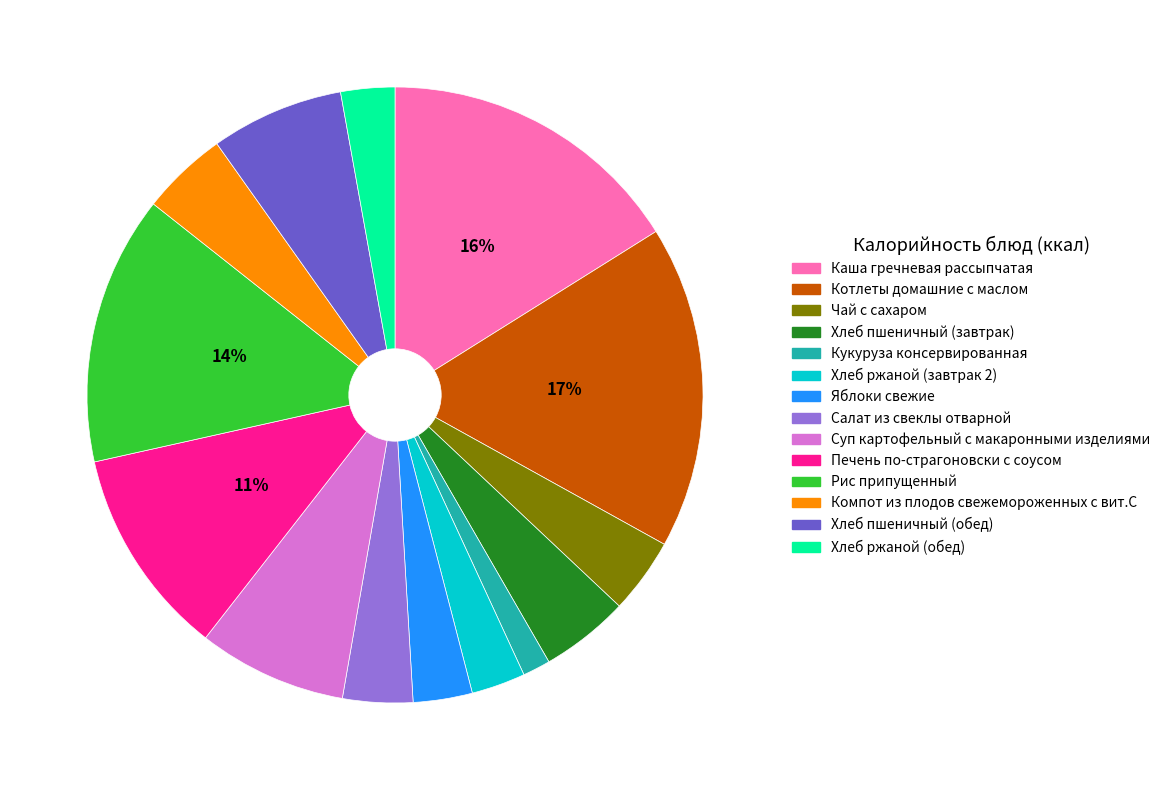

What is the largest slice in the pie chart?

Котлеты домашние с маслом